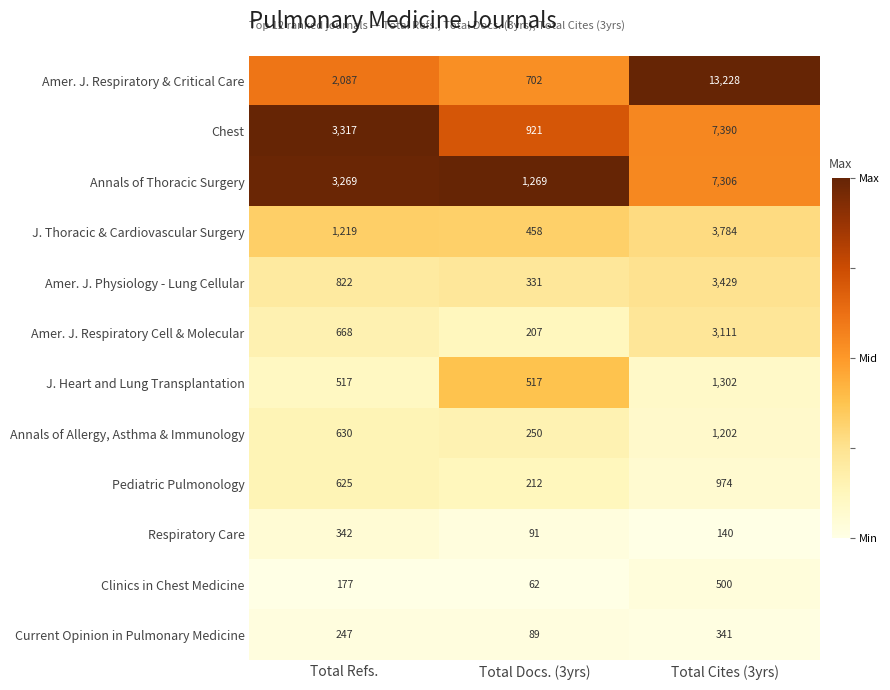

What is the sum of all Respiratory Care values?

573